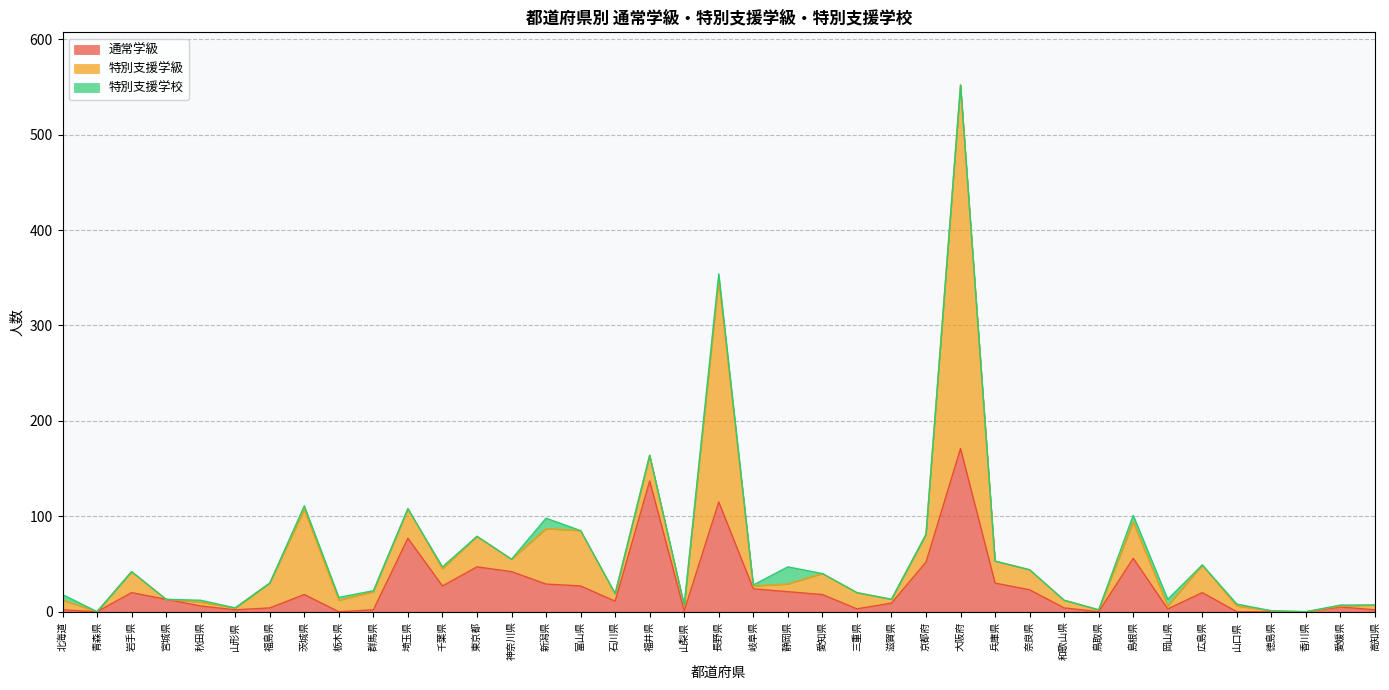

Rank the series by their average value, from lowest to highest.

特別支援学校, 通常学級, 特別支援学級